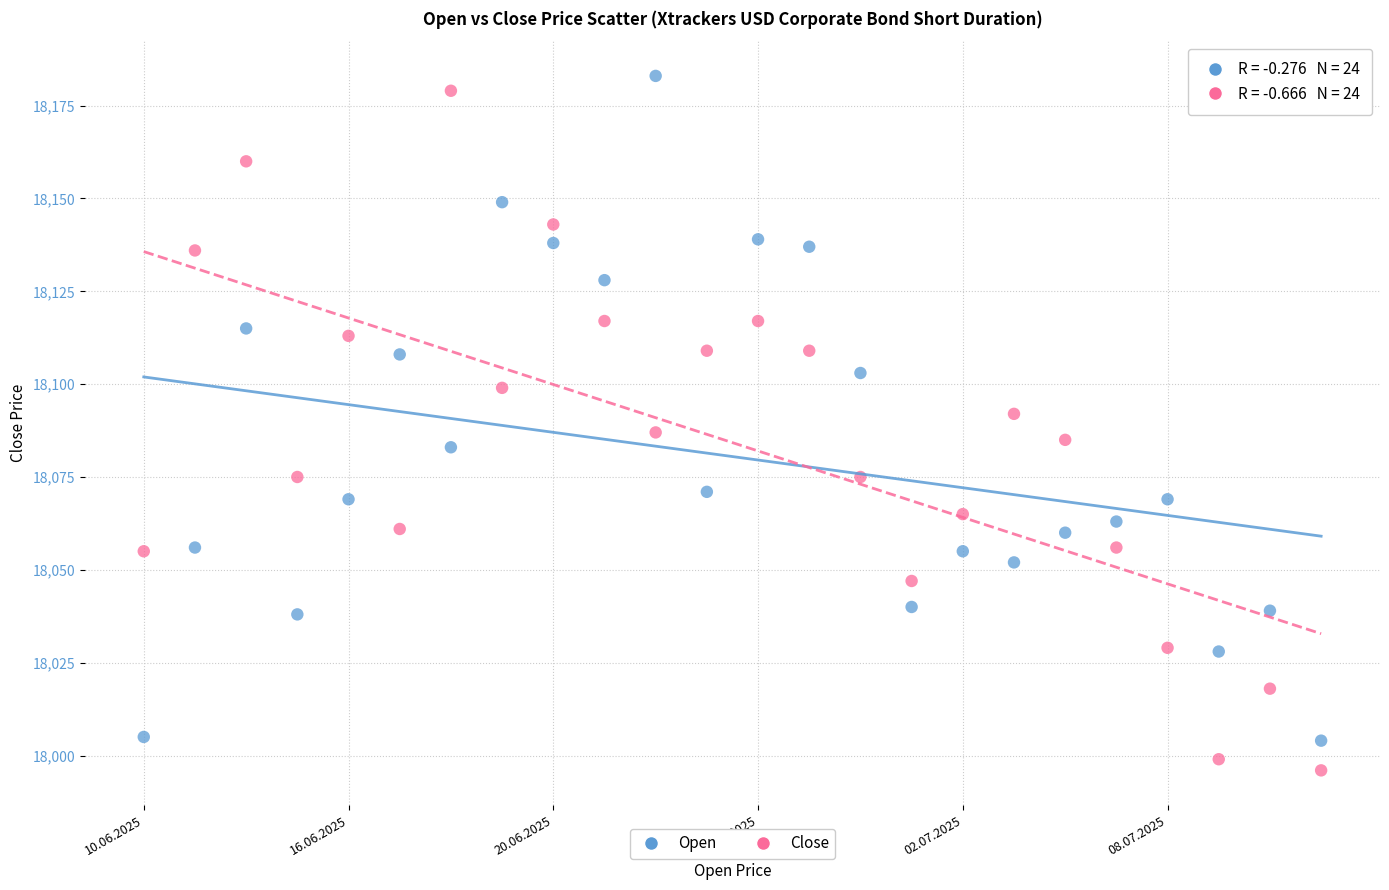

Across all data points, what is the range of Y values (max minus min)?

187